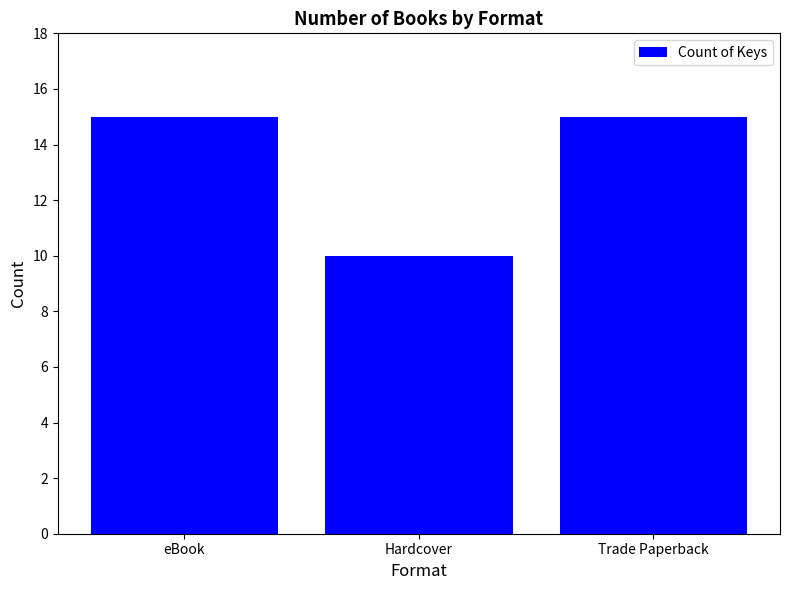

The chart shows a value of 10 at Hardcover. True or false?

True